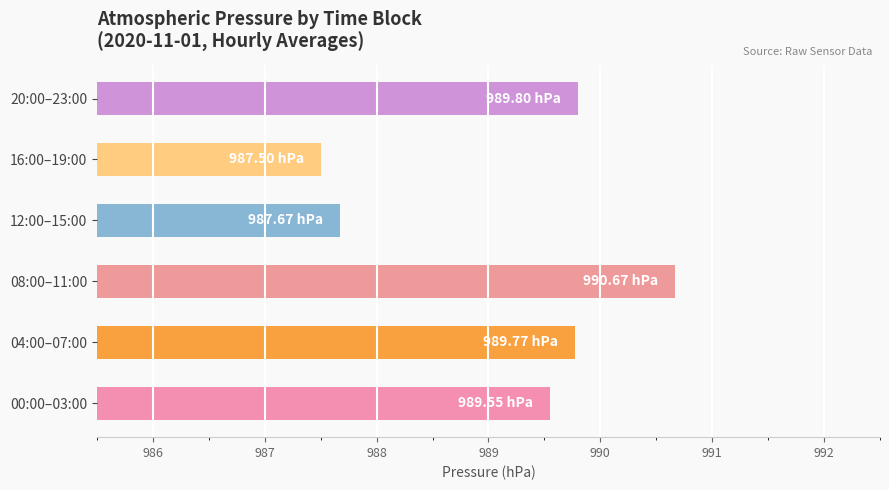

Approximately how many times larger is the value at 12:00–15:00 compared to 16:00–19:00?

1.0